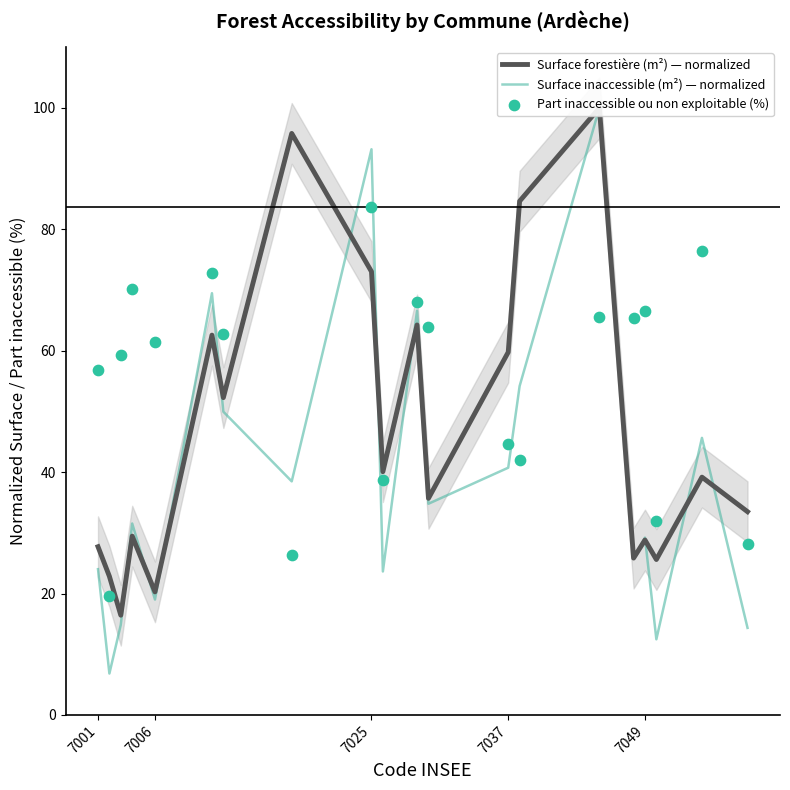

At how many categories does at least one series exceed 7?

20